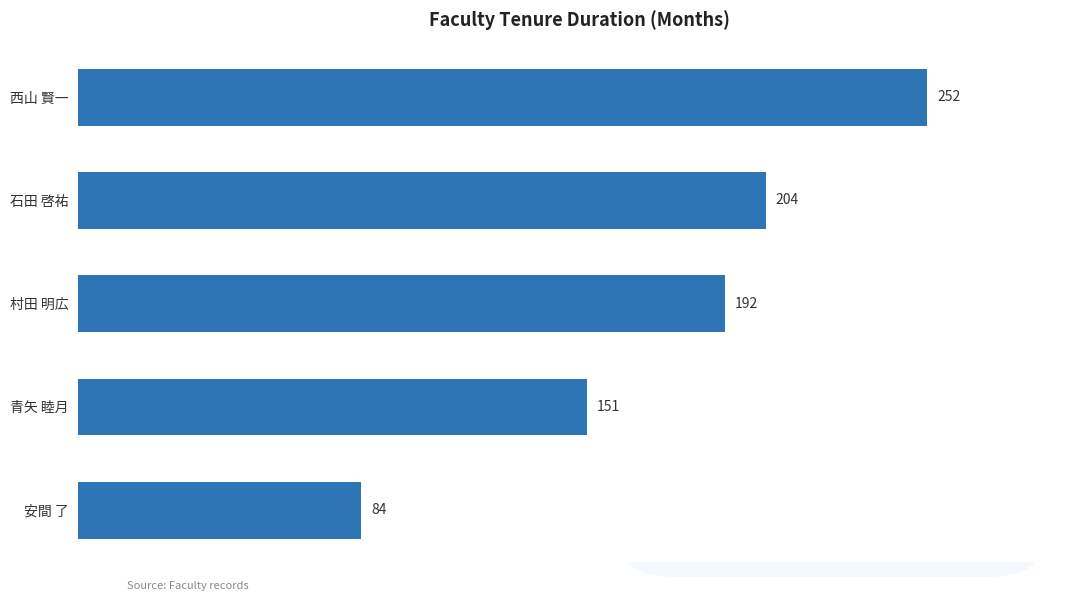

What is the minimum value shown in the chart?

84